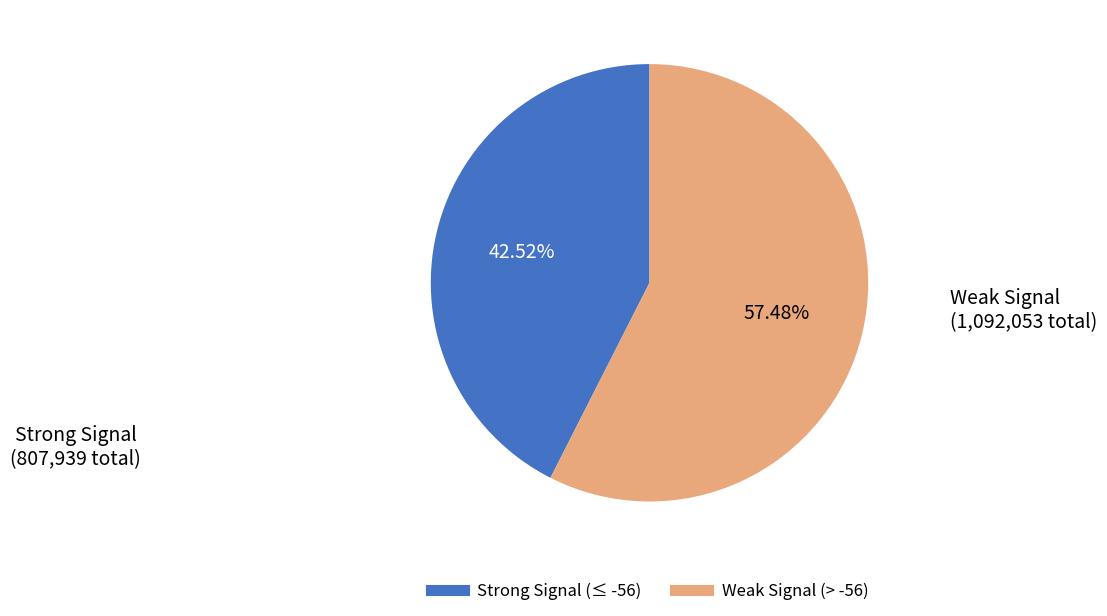

Does any single category account for the majority?

Yes